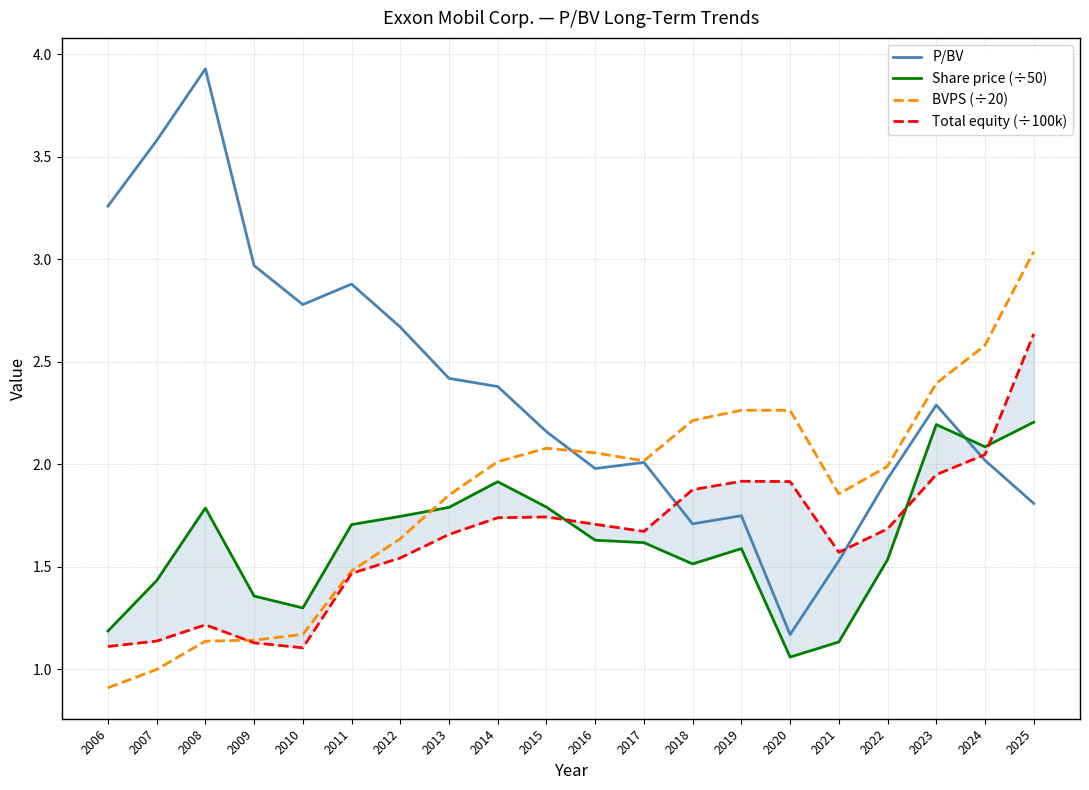

What is the total value across all series at 2010?

6.4